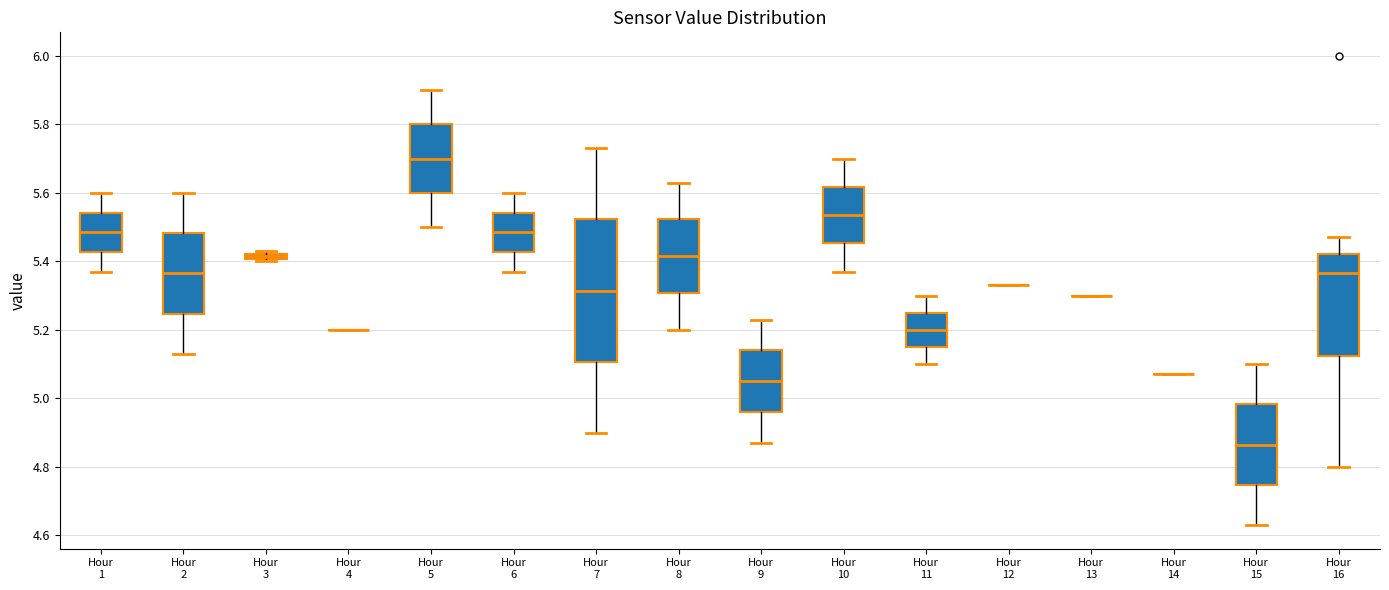

Comparing the boxes themselves (not the whiskers), which one is the tallest?

Hour 7